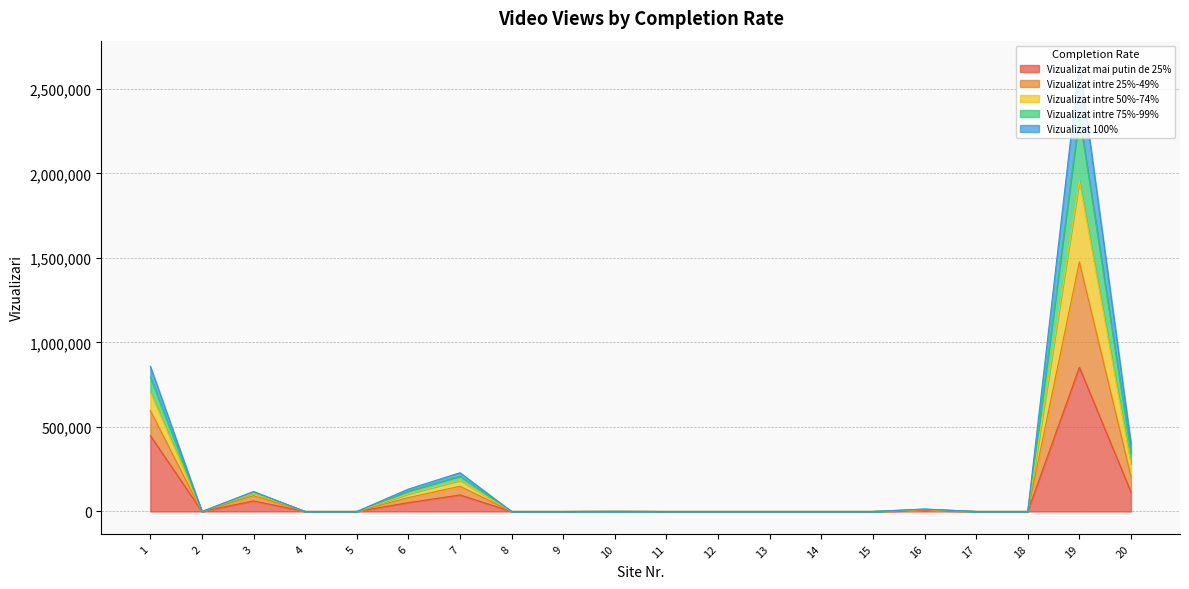

At which label does Vizualizat mai putin de 25% reach its peak?

19